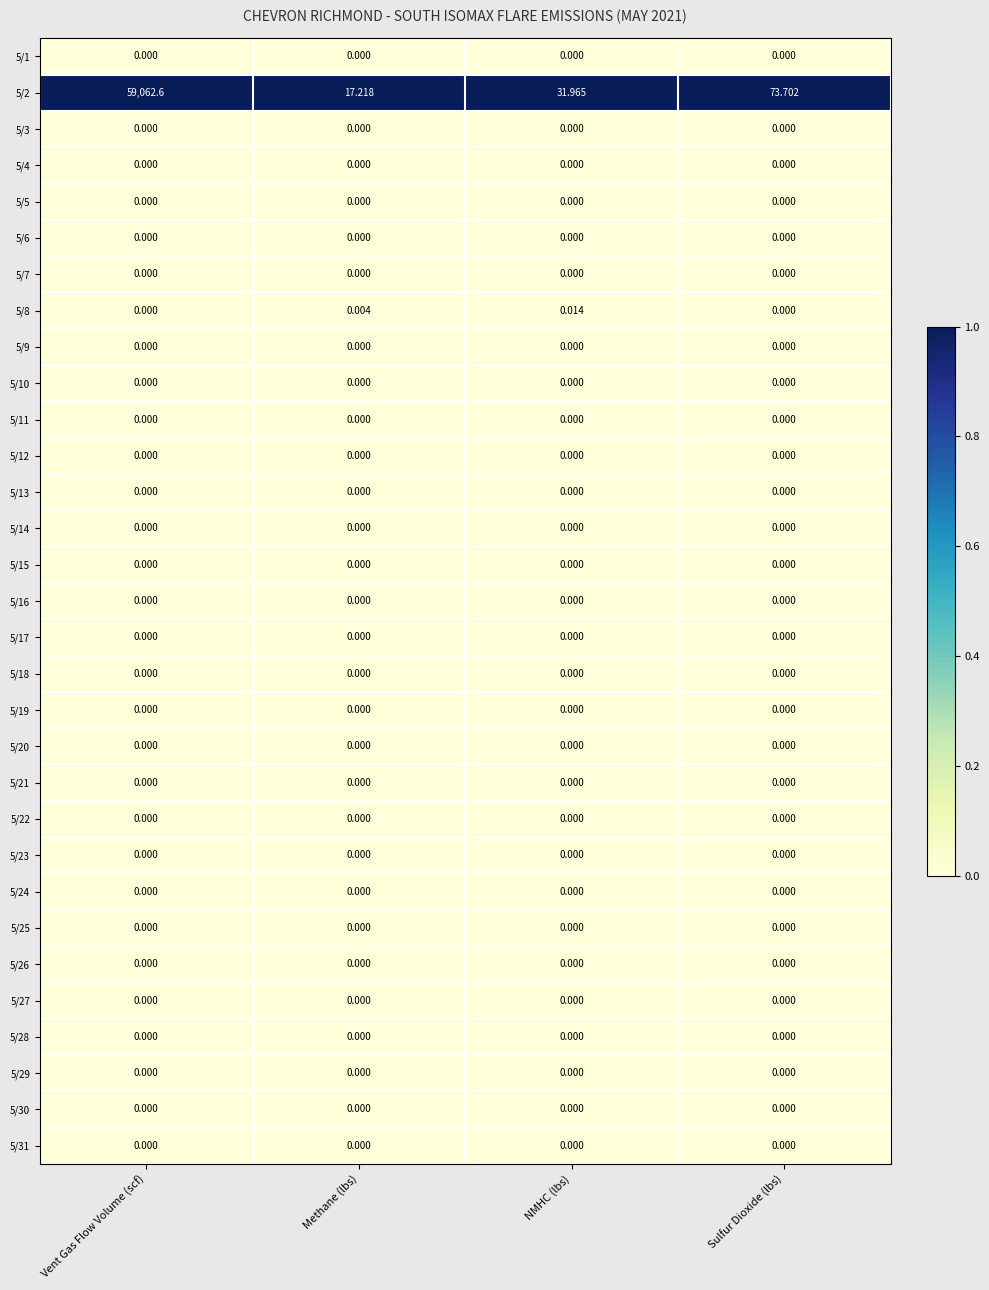

At which category is the sum across all series the highest?

Vent Gas Flow Volume (scf)